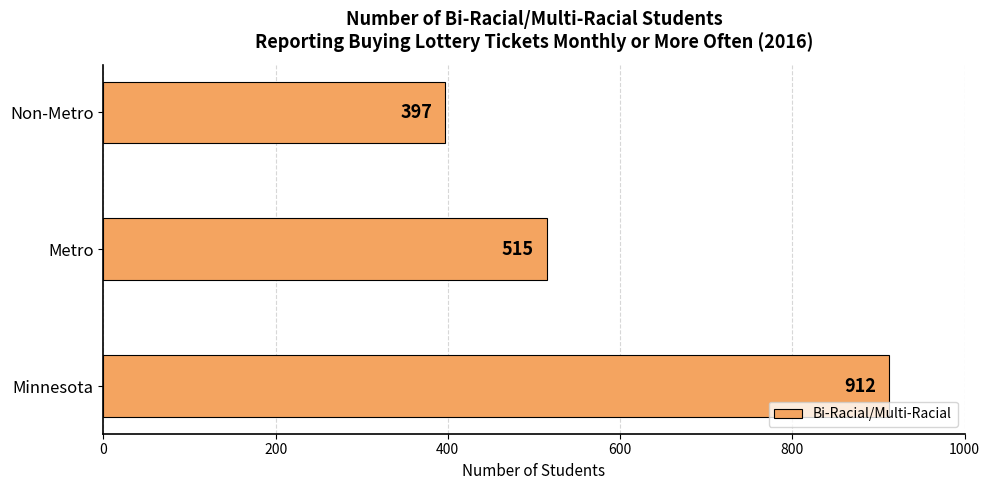

How many values are between 397 and 912?

3